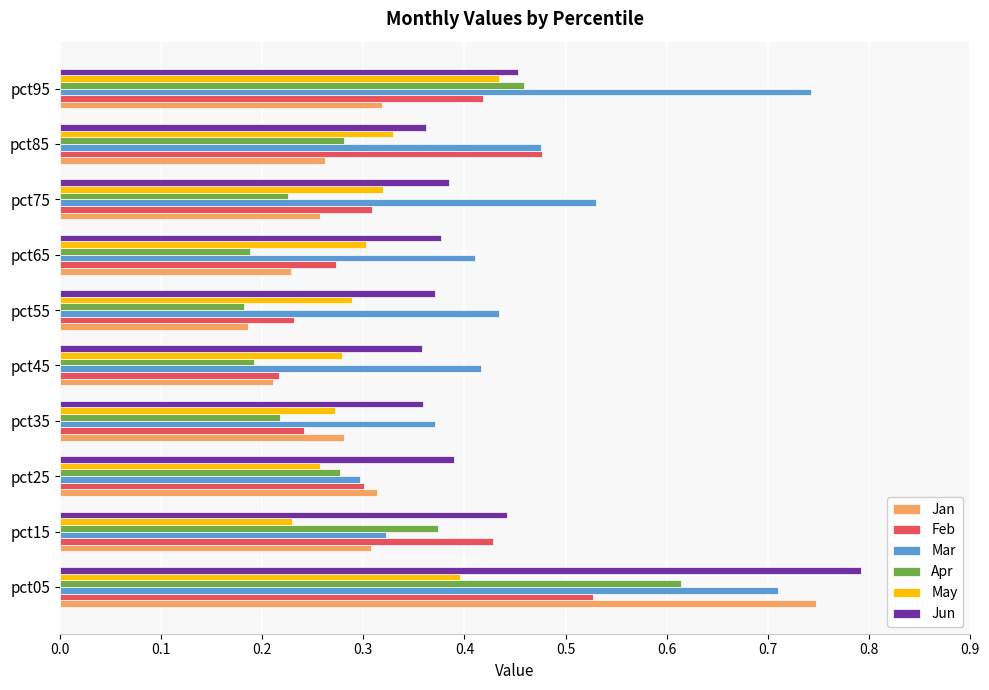

What is the sum of the Jun values at pct75 and pct15?

0.8